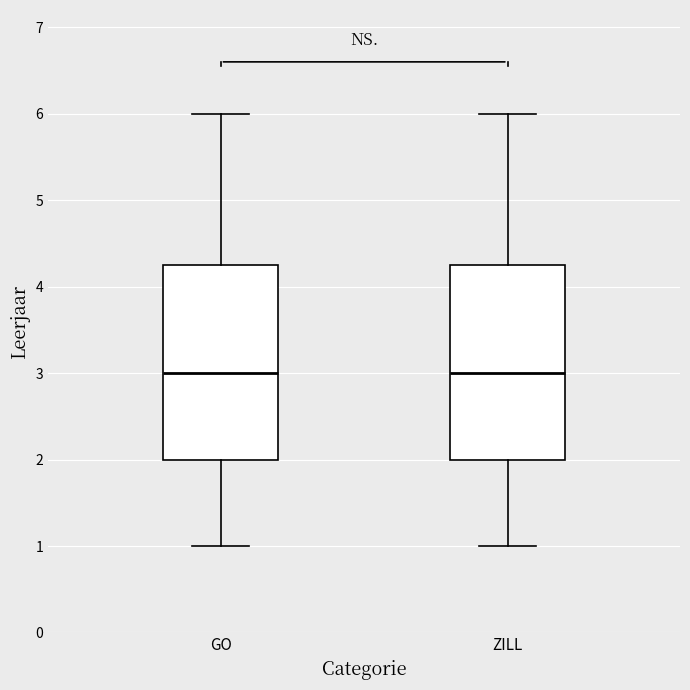

Reading left to right, read every box against the y-axis: the position of its median line, the range the box covers, and the ends of its whiskers. The values are not printed on the chart, so give them approximately, as read against the axis.

GO: median 3.0, box 2.0 to 4.3, whiskers 1.0 to 6.0
ZILL: median 3.0, box 2.0 to 4.3, whiskers 1.0 to 6.0